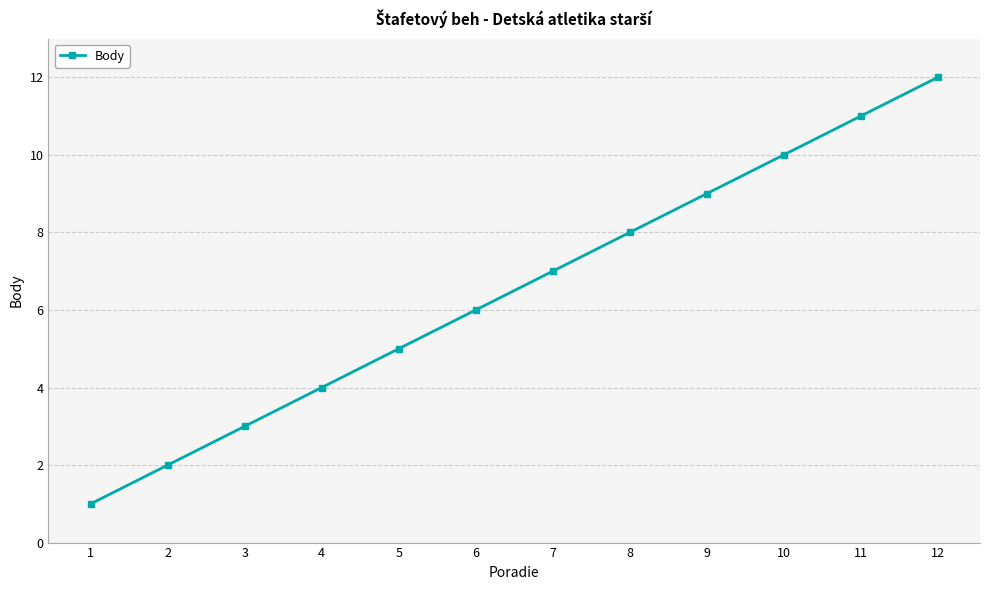

What is the sum of all values?

78